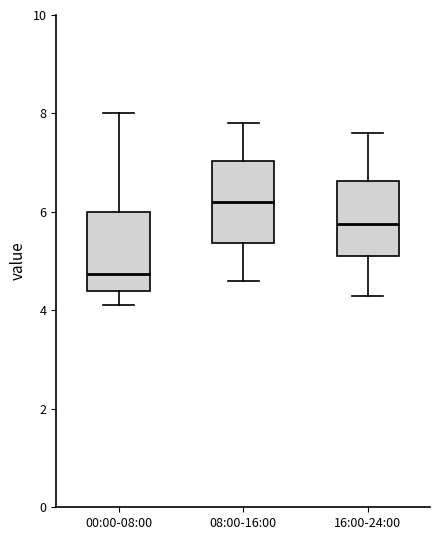

Which box's median line is the lowest?

00:00-08:00